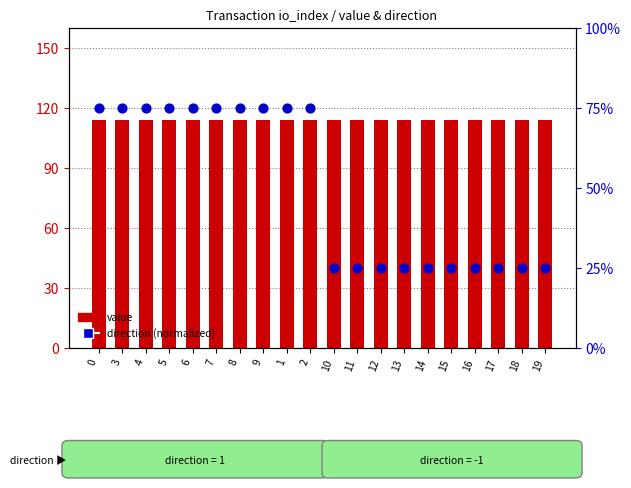

Which series has the largest total across all categories?

value